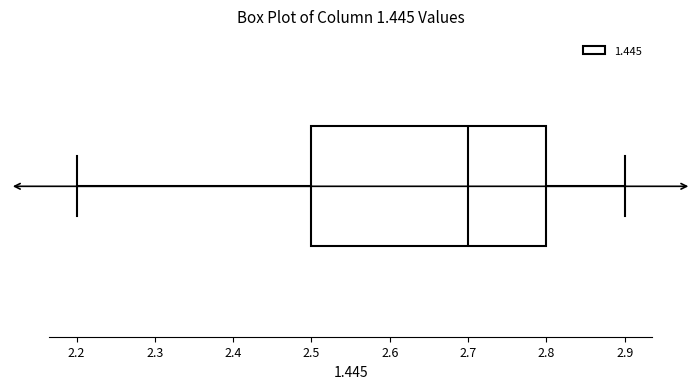

Where does the median line of the box sit on the x-axis? The values are not printed on the chart, so give them approximately, as read against the axis.

2.7